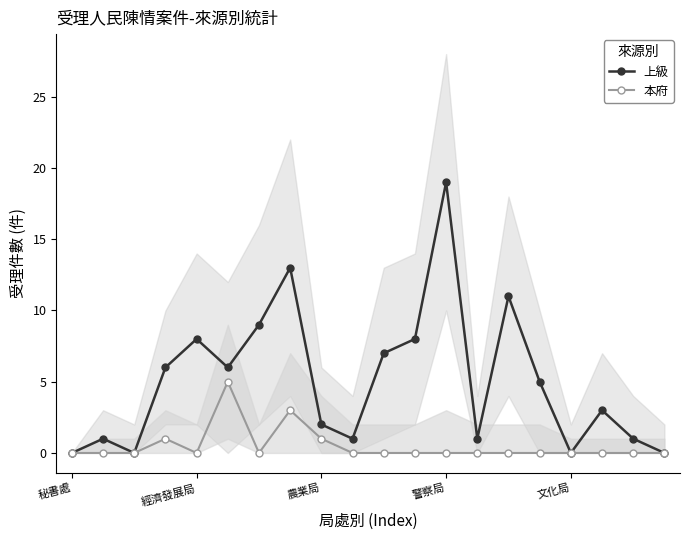

What is the difference between the highest and lowest values at 10?

7